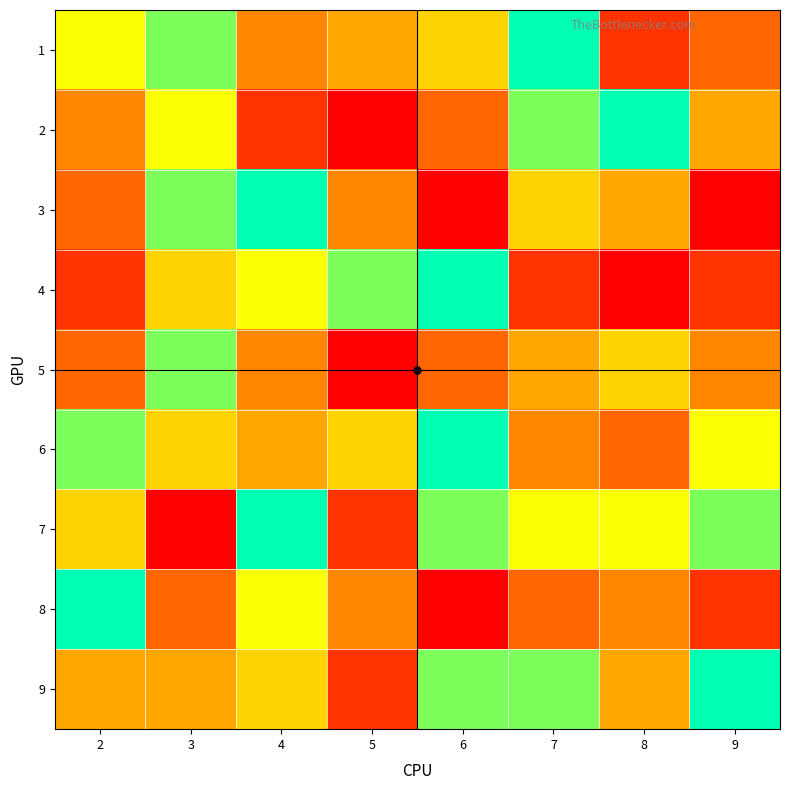

Reading left to right, extract all data points from this chart.

1: 2=7	3=8	4=4	5=5	6=6	7=9	8=2	9=3
2: 2=4	3=7	4=2	5=1	6=3	7=8	8=9	9=5
3: 2=3	3=8	4=9	5=4	6=1	7=6	8=5	9=1
4: 2=2	3=6	4=7	5=8	6=9	7=2	8=1	9=2
5: 2=3	3=8	4=4	5=1	6=3	7=5	8=6	9=4
6: 2=8	3=6	4=5	5=6	6=9	7=4	8=3	9=7
7: 2=6	3=1	4=9	5=2	6=8	7=7	8=7	9=8
8: 2=9	3=3	4=7	5=4	6=1	7=3	8=4	9=2
9: 2=5	3=5	4=6	5=2	6=8	7=8	8=5	9=9